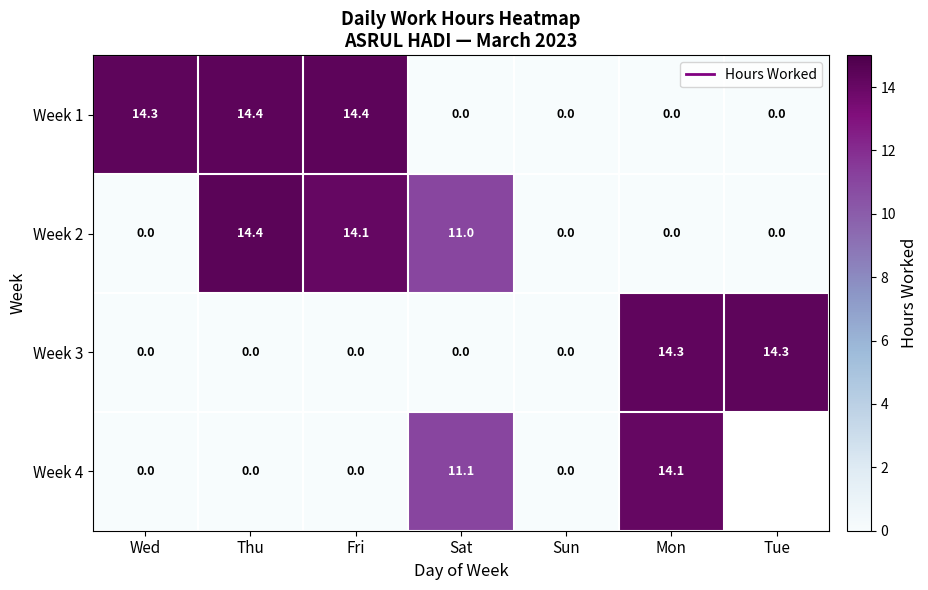

What is the spread (max minus min) of values at Sat?

11.1